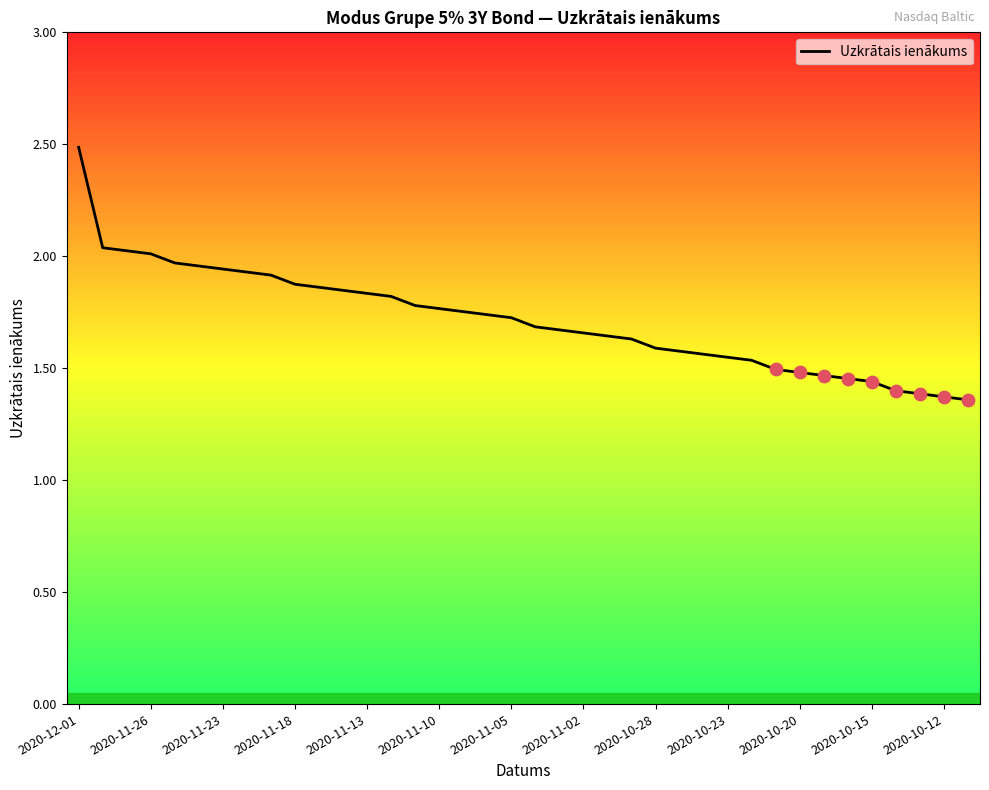

What is the maximum value shown in the chart?

2.5